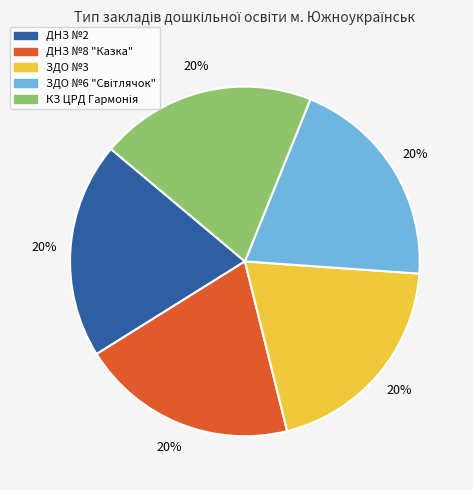

What percentage is the ЗДО №3 slice, to the nearest percent?

20%